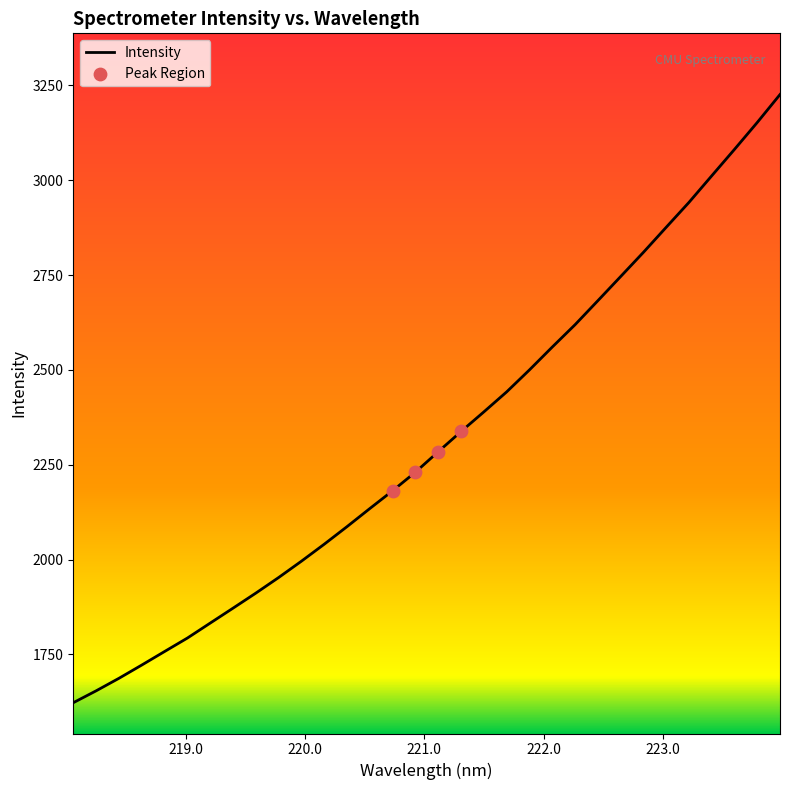

What is the smallest value displayed?

1622.9